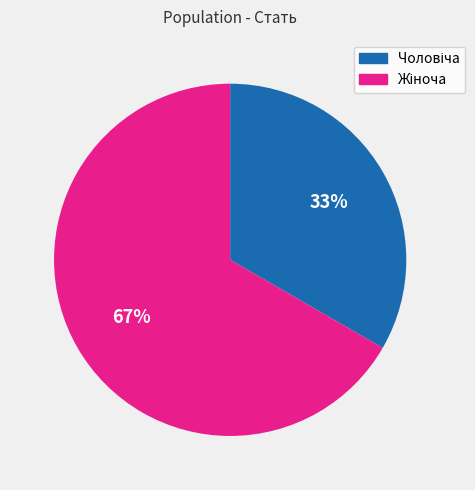

To the nearest percent, what is the average slice percentage?

50%